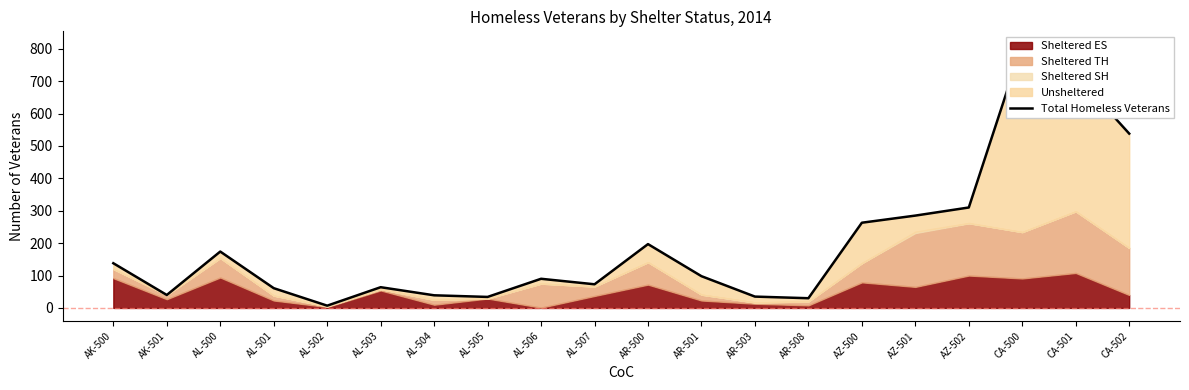

Rank the categories by value from lowest to highest.

AL-502, AR-508, AL-505, AR-503, AL-504, AK-501, AL-501, AL-503, AL-507, AL-506, AR-501, AK-500, AL-500, AR-500, AZ-500, AZ-501, AZ-502, CA-502, CA-501, CA-500